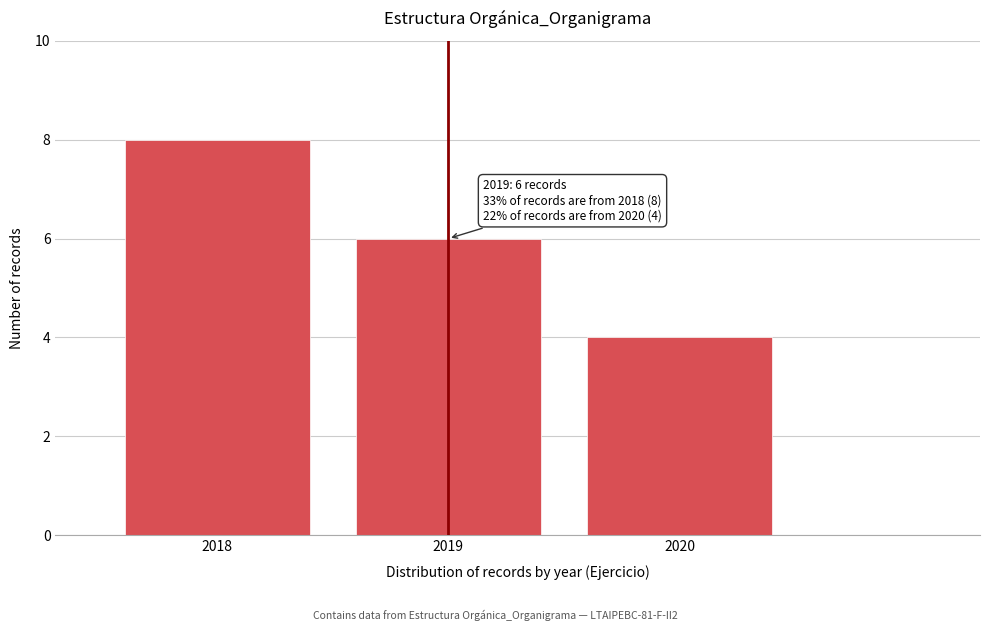

Reading right to left, list all the values displayed in this chart.

4	6	8